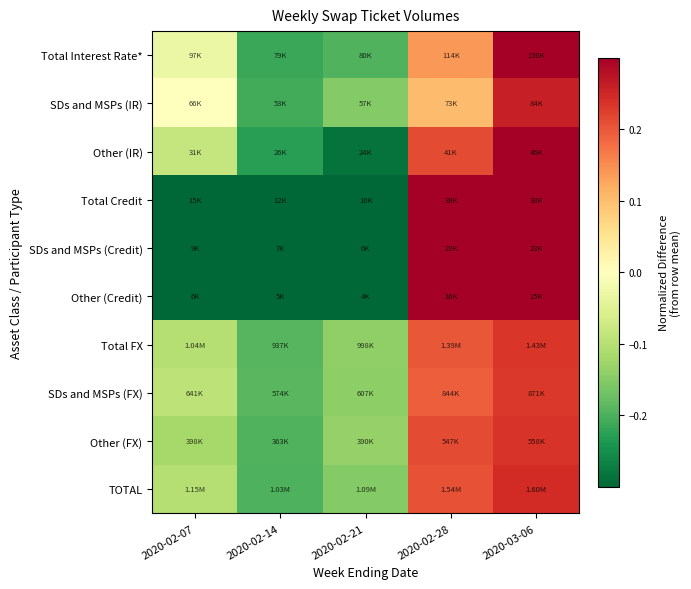

Reading left to right, transcribe all the data shown in this chart.

Total Interest Rate*: 2020-02-07=-0.0	2020-02-14=-0.2	2020-02-21=-0.2	2020-02-28=0.1	2020-03-06=0.3
SDs and MSPs (IR): 2020-02-07=-0.0	2020-02-14=-0.2	2020-02-21=-0.2	2020-02-28=0.1	2020-03-06=0.3
Other (IR): 2020-02-07=-0.1	2020-02-14=-0.2	2020-02-21=-0.3	2020-02-28=0.2	2020-03-06=0.4
Total Credit: 2020-02-07=-0.3	2020-02-14=-0.5	2020-02-21=-0.6	2020-02-28=0.7	2020-03-06=0.7
SDs and MSPs (Credit): 2020-02-07=-0.3	2020-02-14=-0.5	2020-02-21=-0.6	2020-02-28=0.7	2020-03-06=0.7
Other (Credit): 2020-02-07=-0.3	2020-02-14=-0.5	2020-02-21=-0.6	2020-02-28=0.7	2020-03-06=0.7
Total FX: 2020-02-07=-0.1	2020-02-14=-0.2	2020-02-21=-0.1	2020-02-28=0.2	2020-03-06=0.2
SDs and MSPs (FX): 2020-02-07=-0.1	2020-02-14=-0.2	2020-02-21=-0.1	2020-02-28=0.2	2020-03-06=0.2
Other (FX): 2020-02-07=-0.1	2020-02-14=-0.2	2020-02-21=-0.1	2020-02-28=0.2	2020-03-06=0.2
TOTAL: 2020-02-07=-0.1	2020-02-14=-0.2	2020-02-21=-0.2	2020-02-28=0.2	2020-03-06=0.2